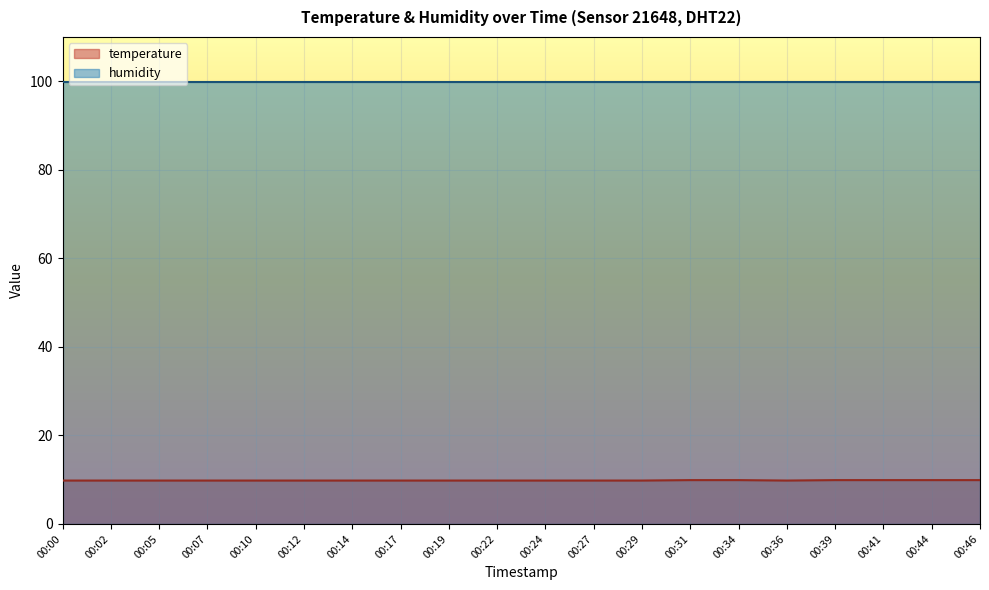

List the labels in order of value, smallest first.

00:00, 00:02, 00:05, 00:07, 00:10, 00:12, 00:14, 00:17, 00:19, 00:22, 00:24, 00:27, 00:29, 00:36, 00:31, 00:34, 00:39, 00:41, 00:44, 00:46